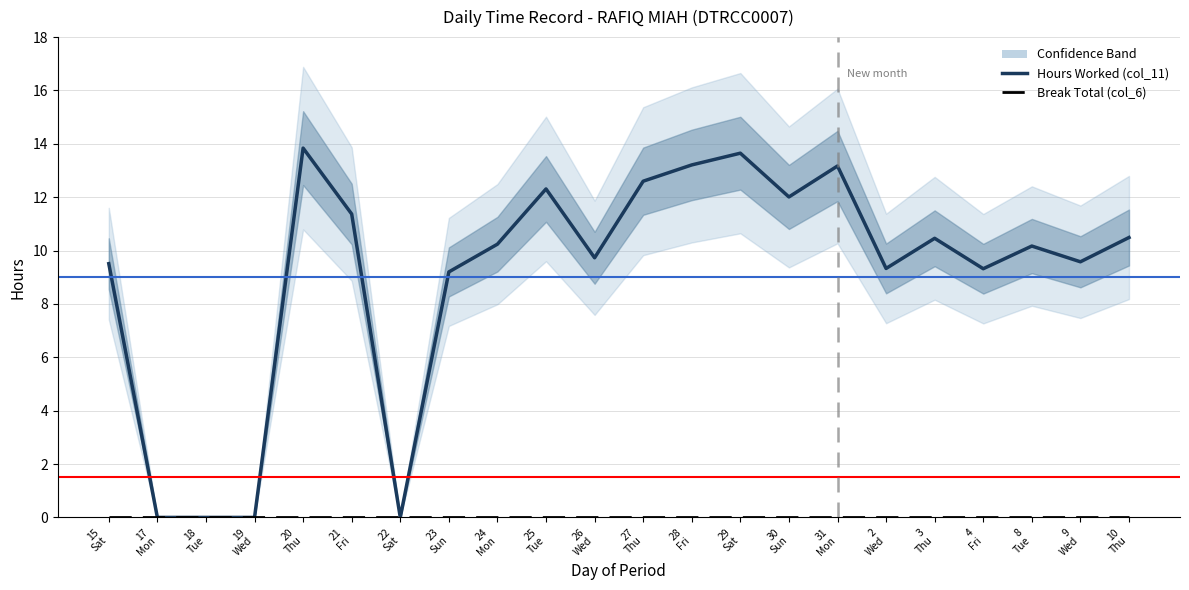

Rank the series at 18
Tue from lowest to highest value.

Hours Worked (col_11), Break Total (col_6)